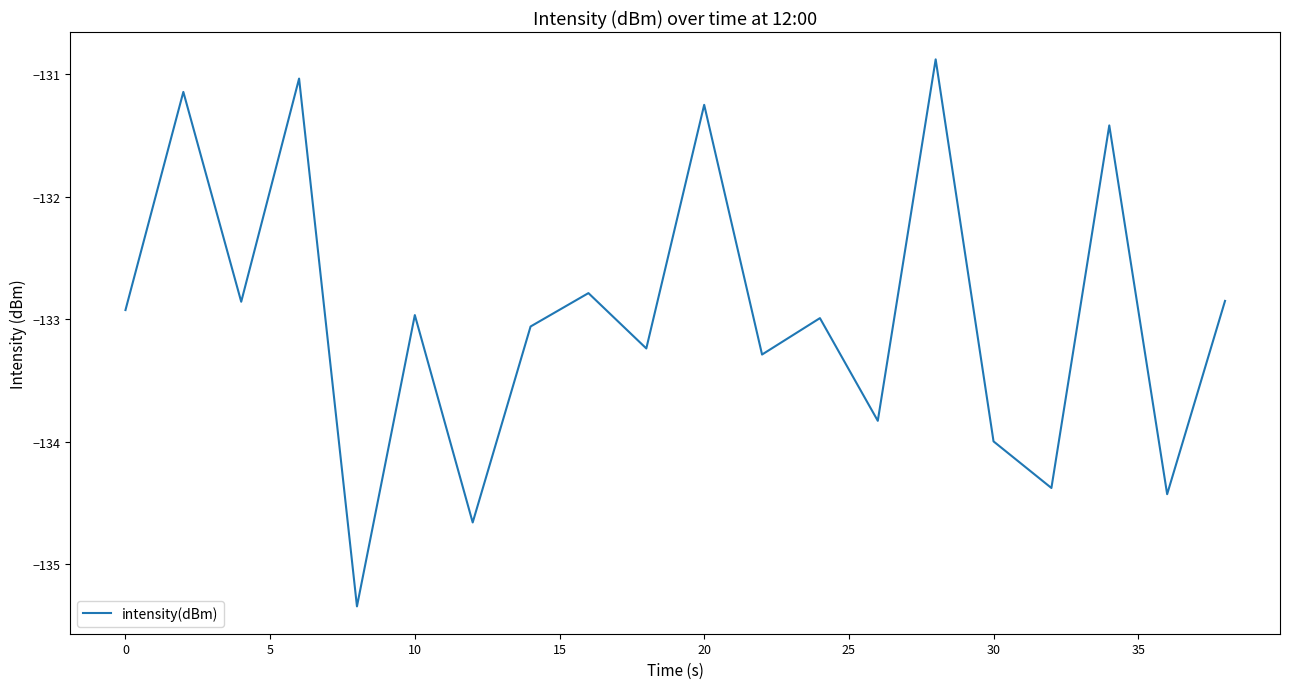

What is the maximum value shown in the chart?

-130.9